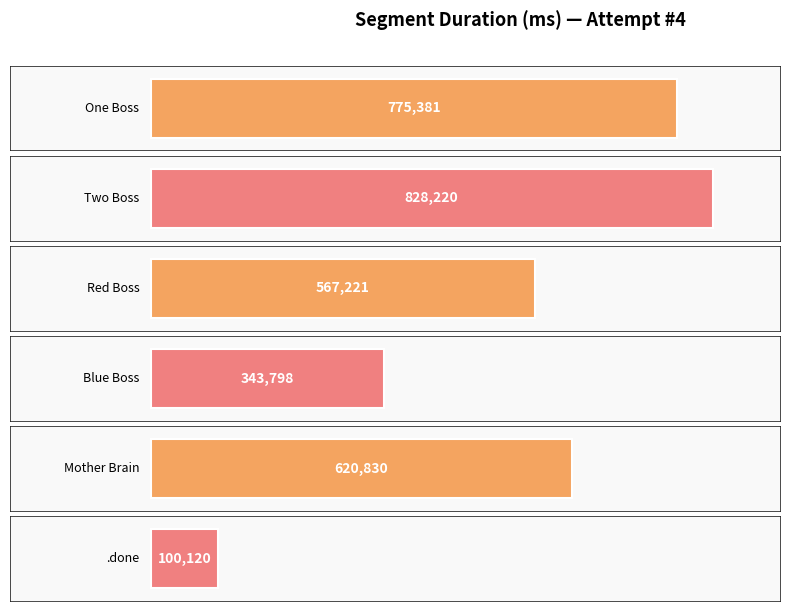

Reading left to right, extract all data points from this chart.

775381	828220	567221	343798	620830	100120